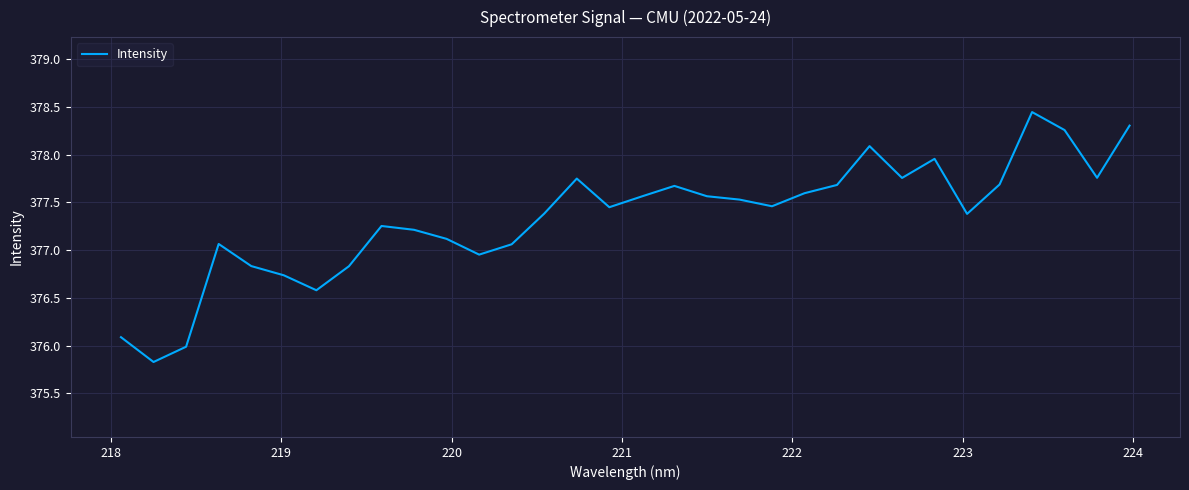

What is the difference between the maximum and minimum values?

2.6